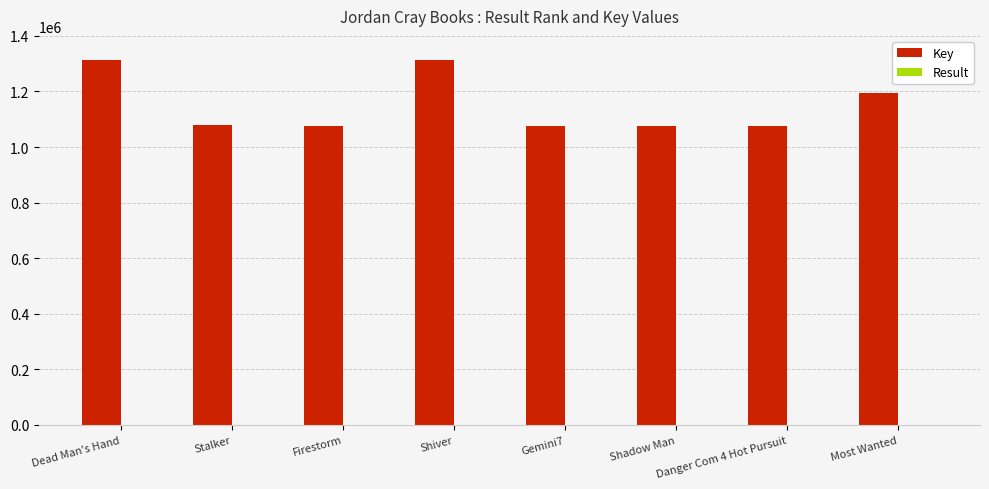

Which series has the largest total across all categories?

Key